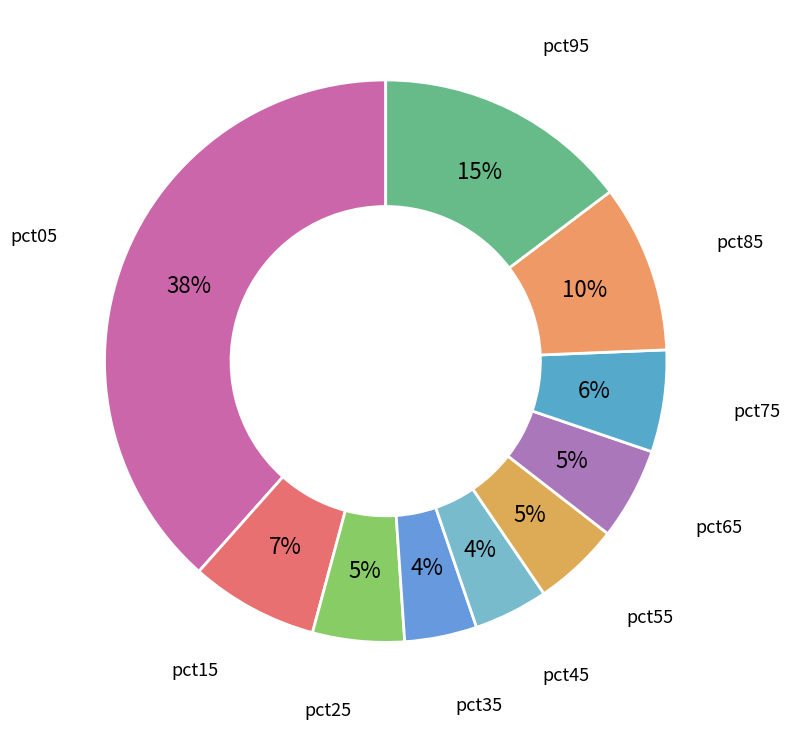

Combined, do pct35 and pct55 account for over 50%?

No